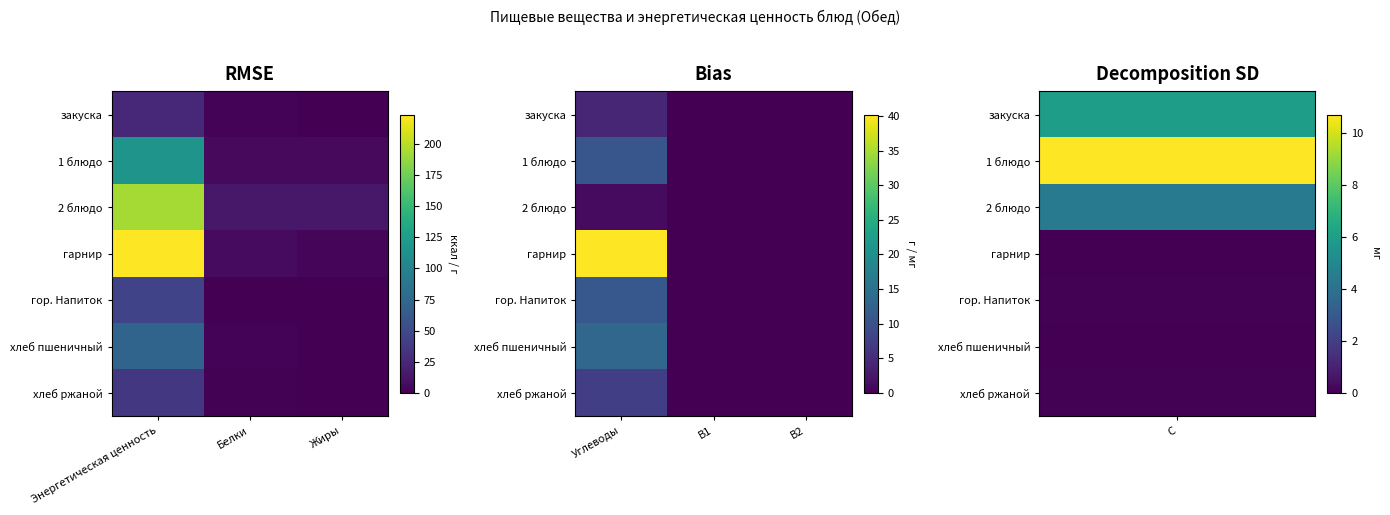

List the series in order of their peak value, lowest first.

2 блюдо, закуска, хлеб ржаной, 1 блюдо, гор. Напиток, хлеб пшеничный, гарнир